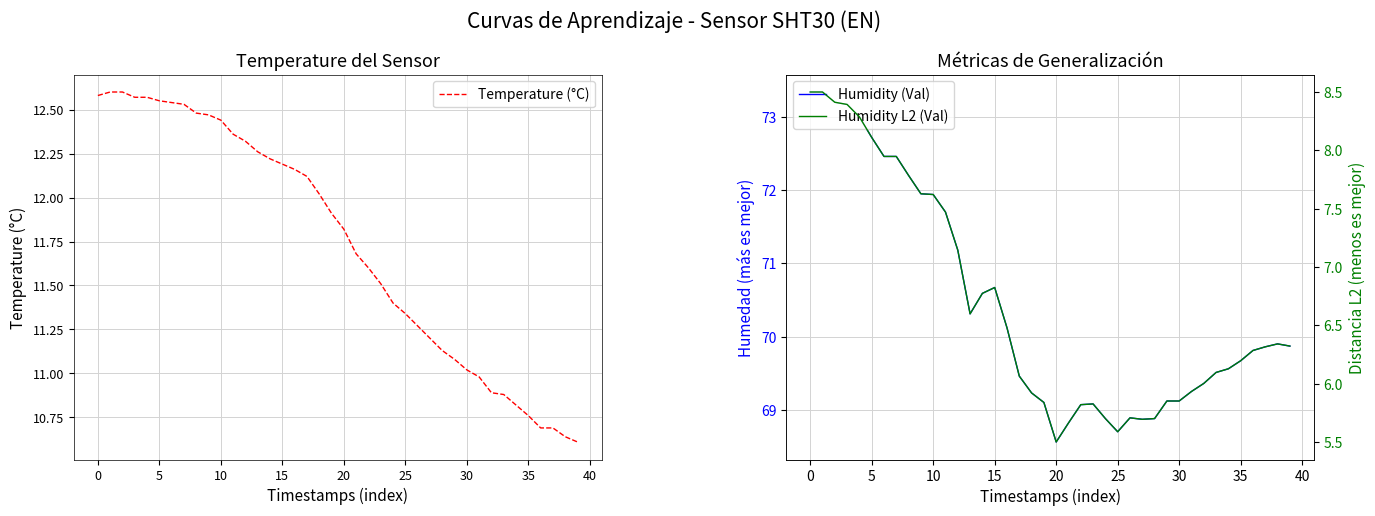

Between 20 and 13, which series saw the biggest shift?

Humidity (Val)